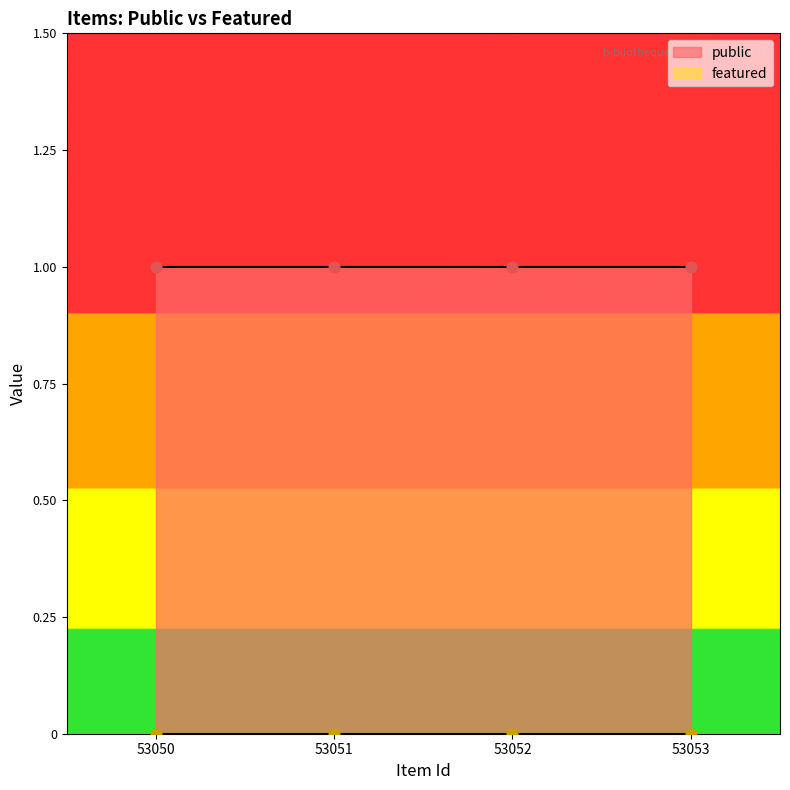

What is the total value across all series at 53051?

1